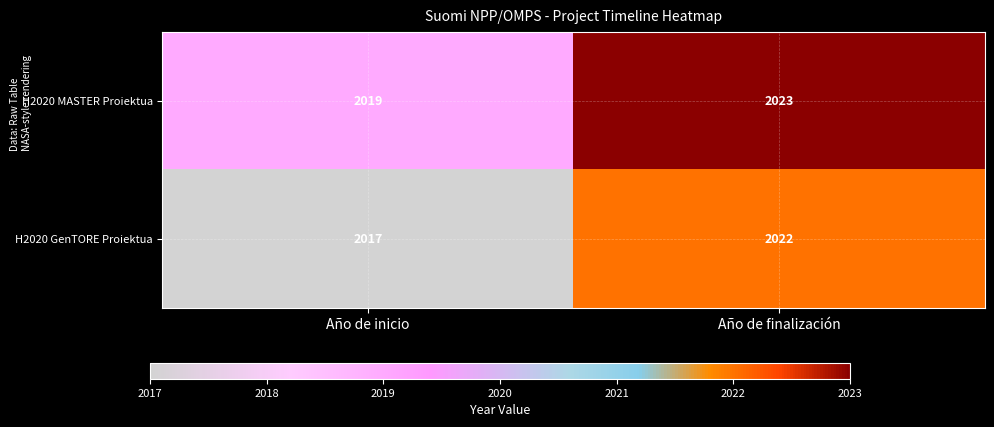

What is the sum of all H2020 GenTORE Proiektua values?

4039